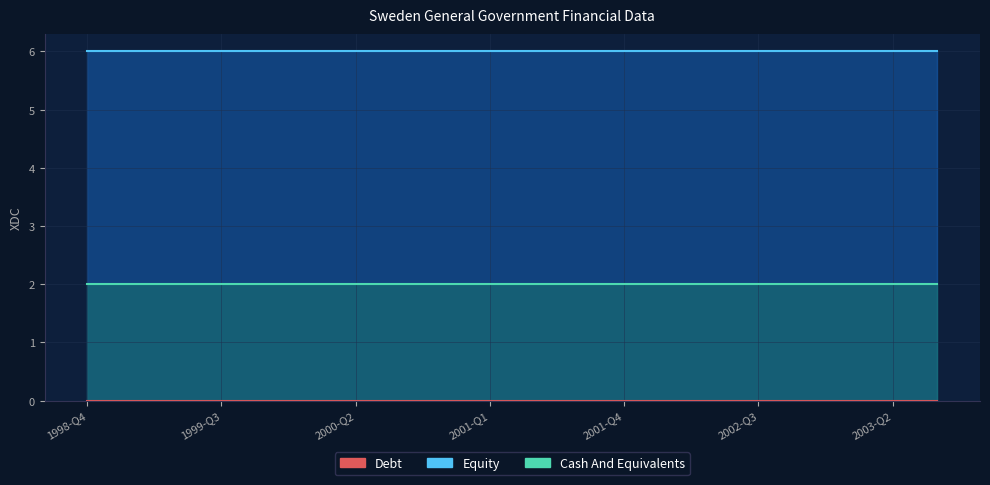

How many lines are shown in the chart?

3